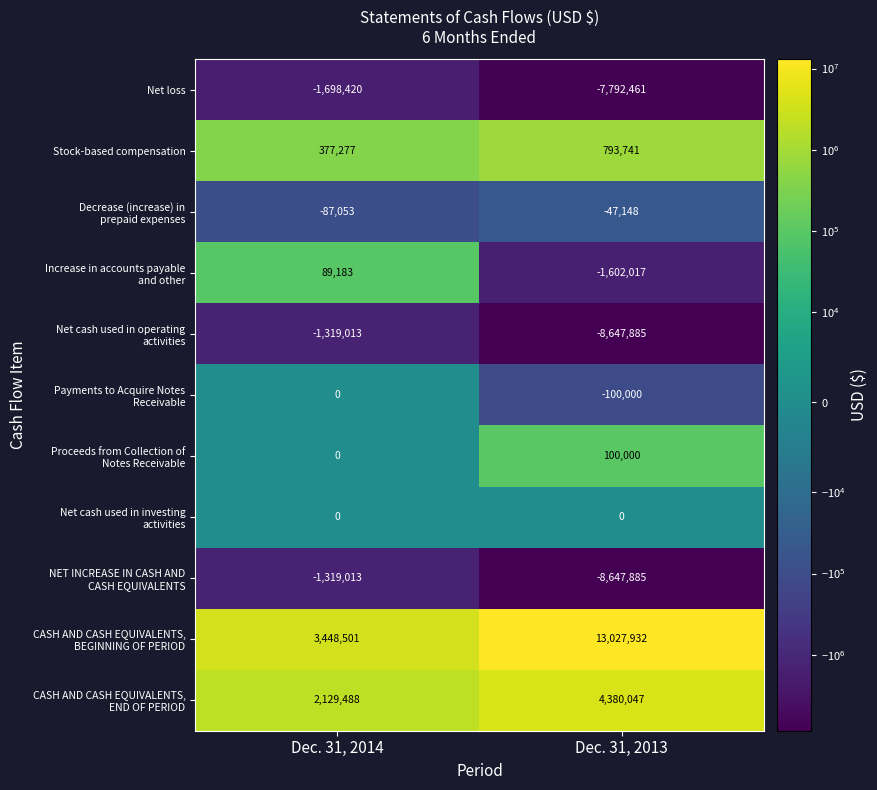

The Net loss series shows -13727216 at Dec. 31, 2013. True or false?

False